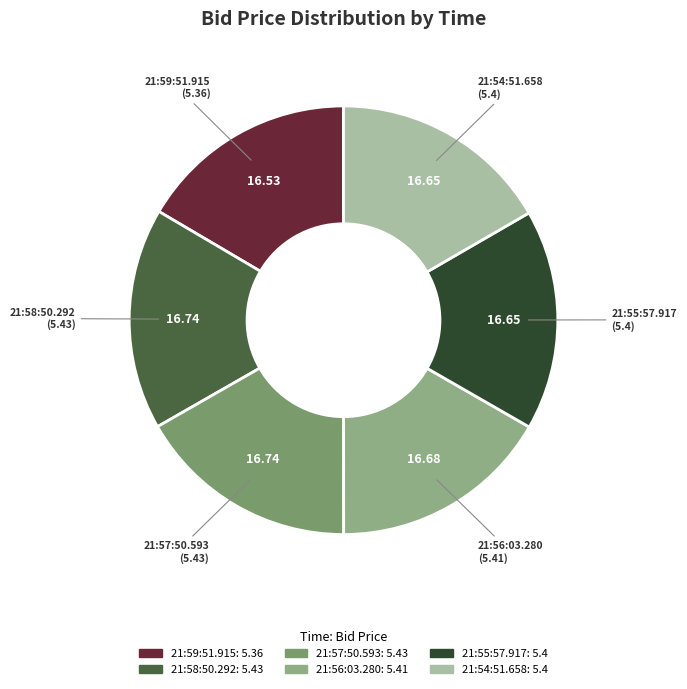

What is the ratio of the value at 21:54:51.658 to the value at 21:58:50.292?

1.0